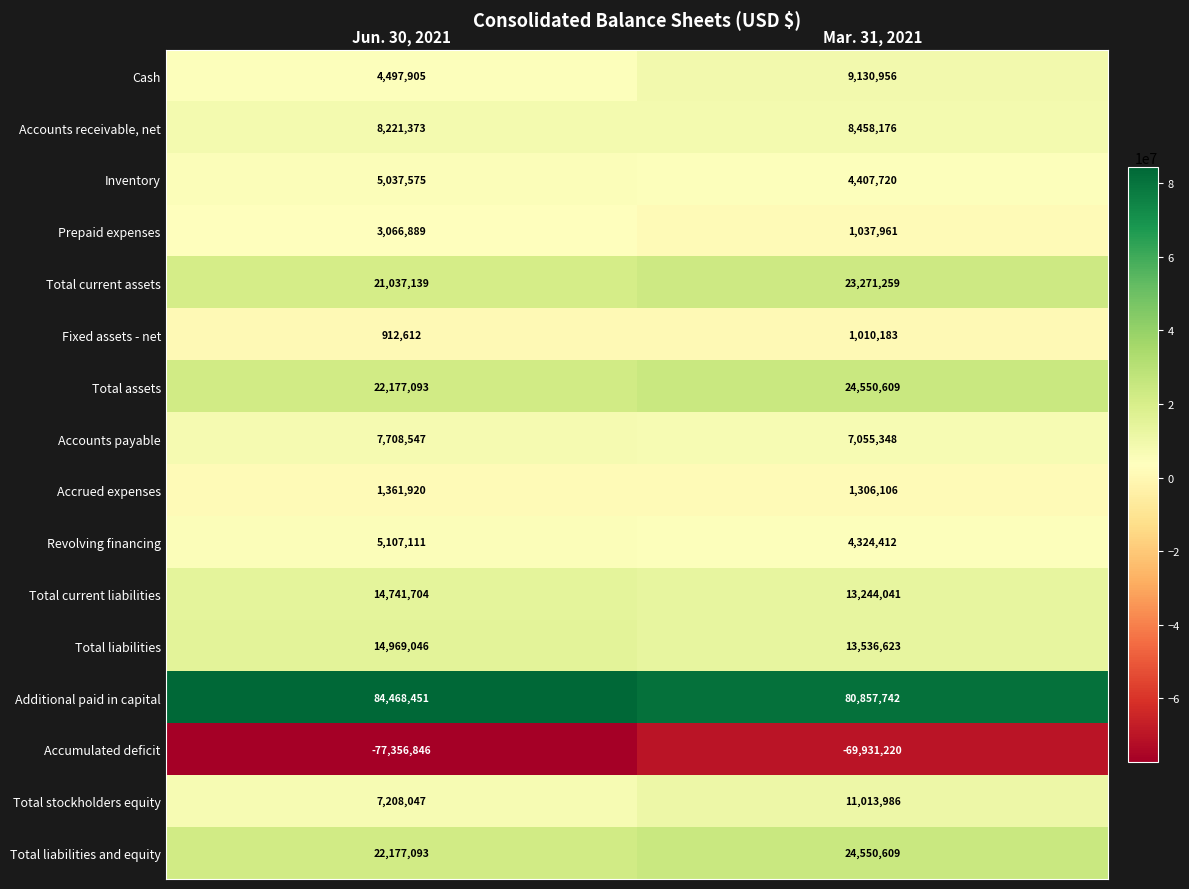

What value does the Total liabilities and equity series have at Jun. 30, 2021?

22177093